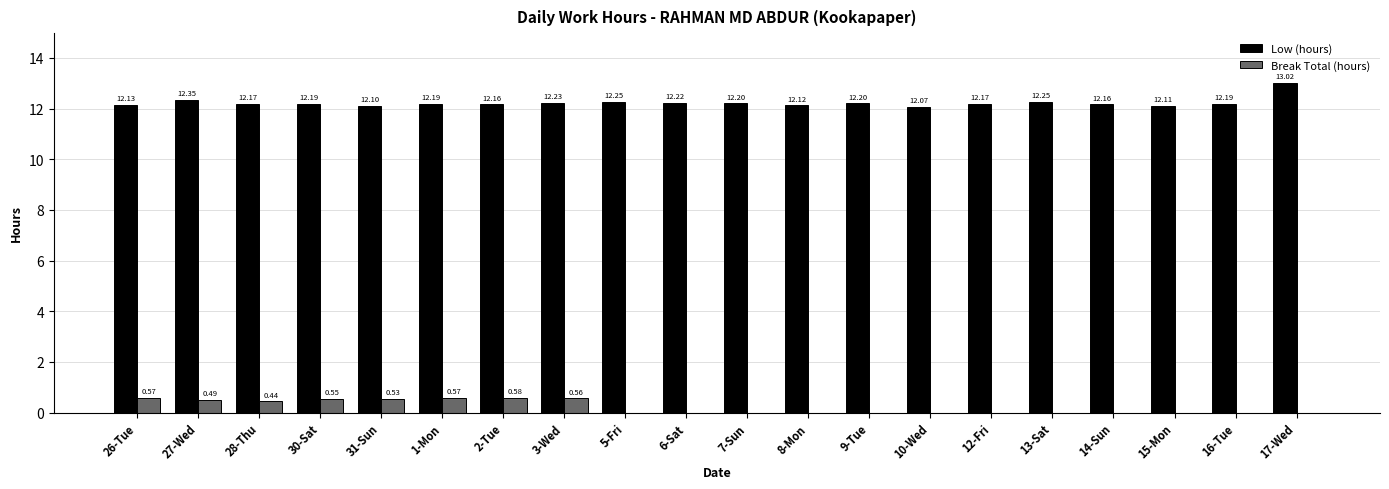

What is the sum of all Break Total (hours) values?

4.3